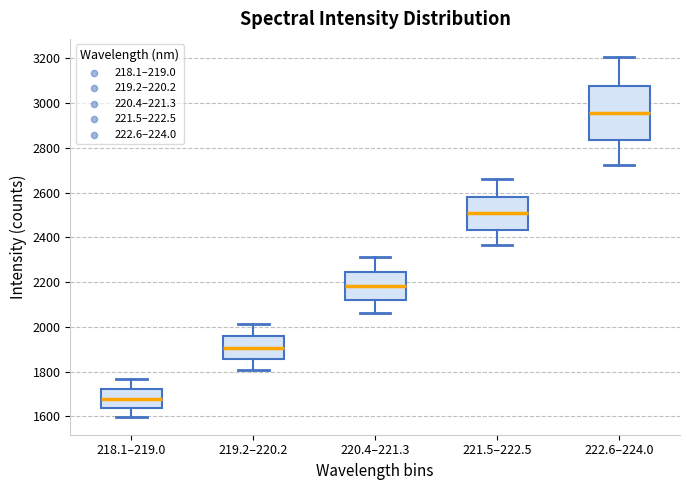

Which box is the tallest, from its lower edge to its upper edge?

222.6–224.0